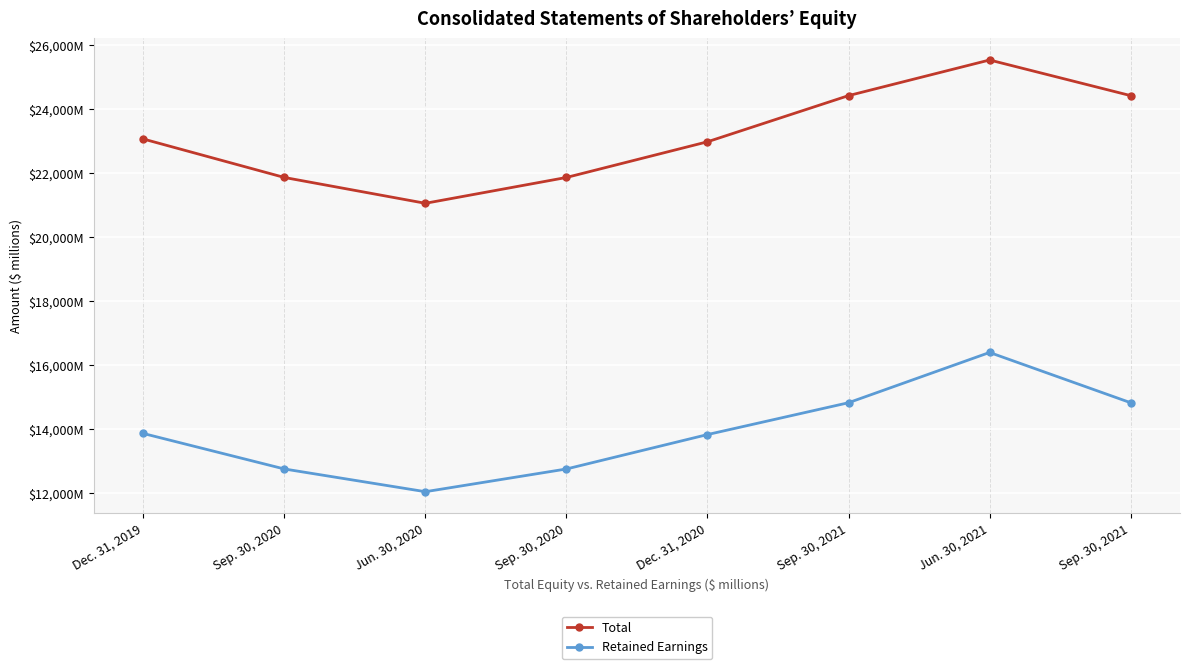

What is the difference between the highest and lowest values at Jun. 30, 2021?

9137